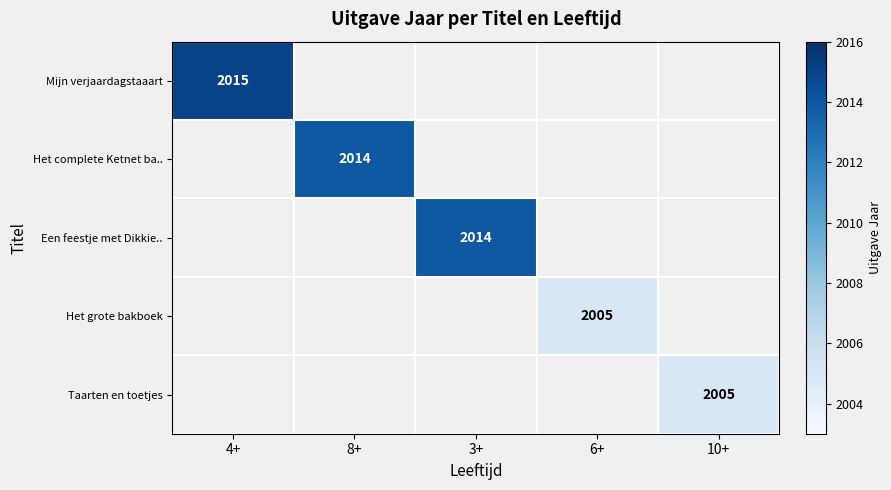

Is it true that Taarten en toetjes equals 521 at 10+?

False